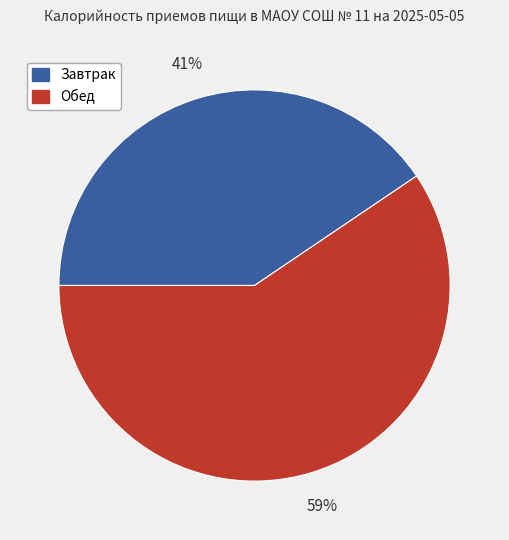

What is the smallest slice in the pie chart?

Завтрак